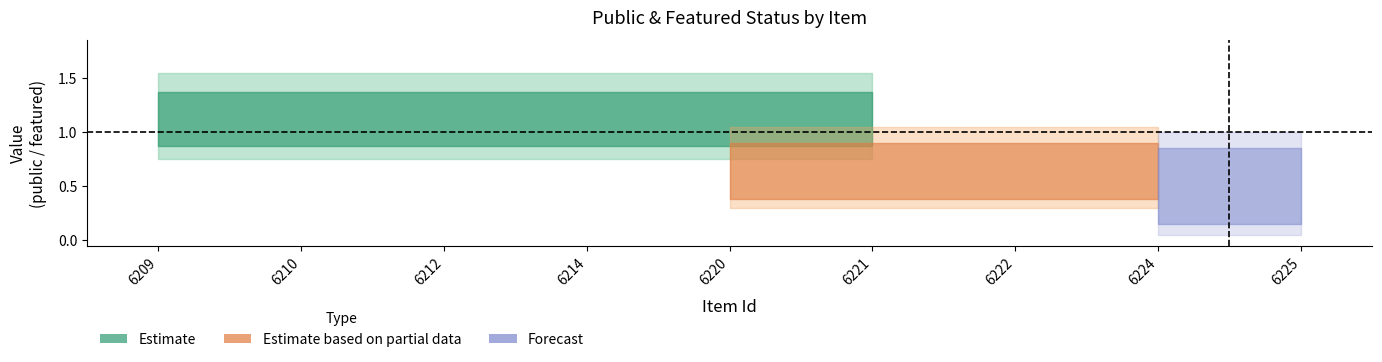

List the labels in order of public value, largest first.

6209, 6210, 6212, 6214, 6220, 6221, 6222, 6224, 6225